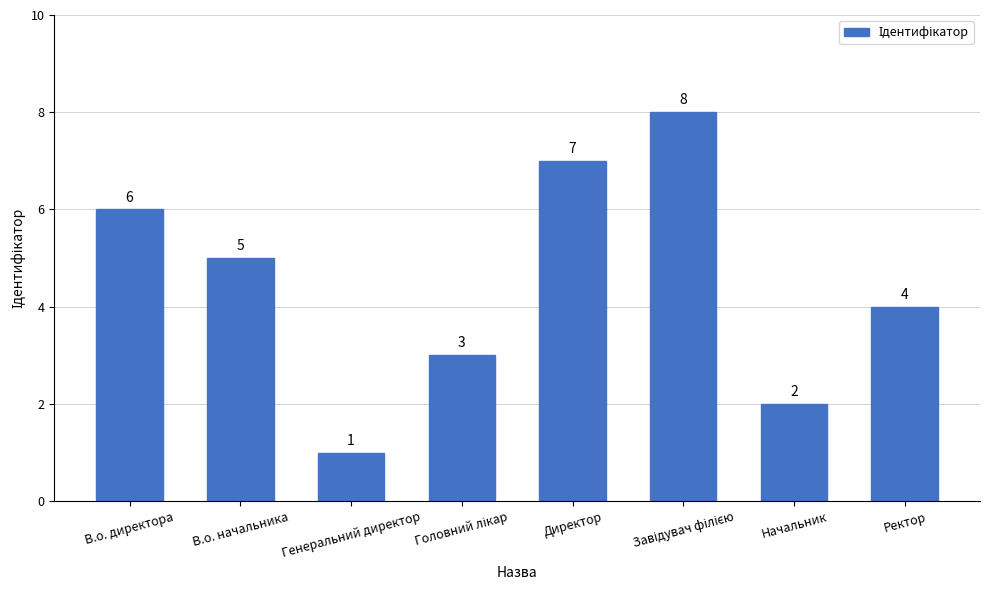

How many categories are shown in the chart?

8